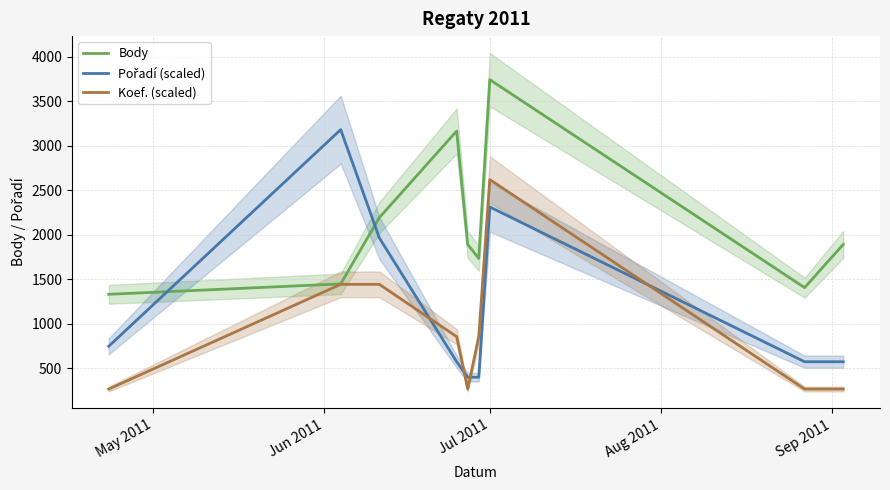

What is the lowest value of the Koef. (scaled) series?

266.2